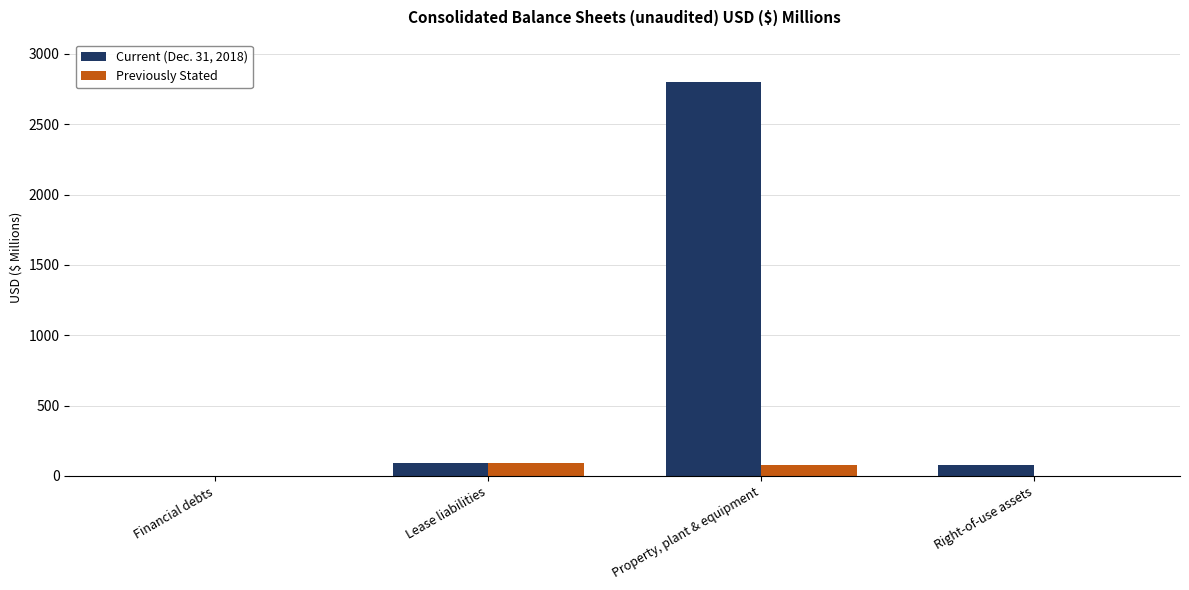

What is the difference between the Current (Dec. 31, 2018) values at Right-of-use assets and Property, plant & equipment?

2721